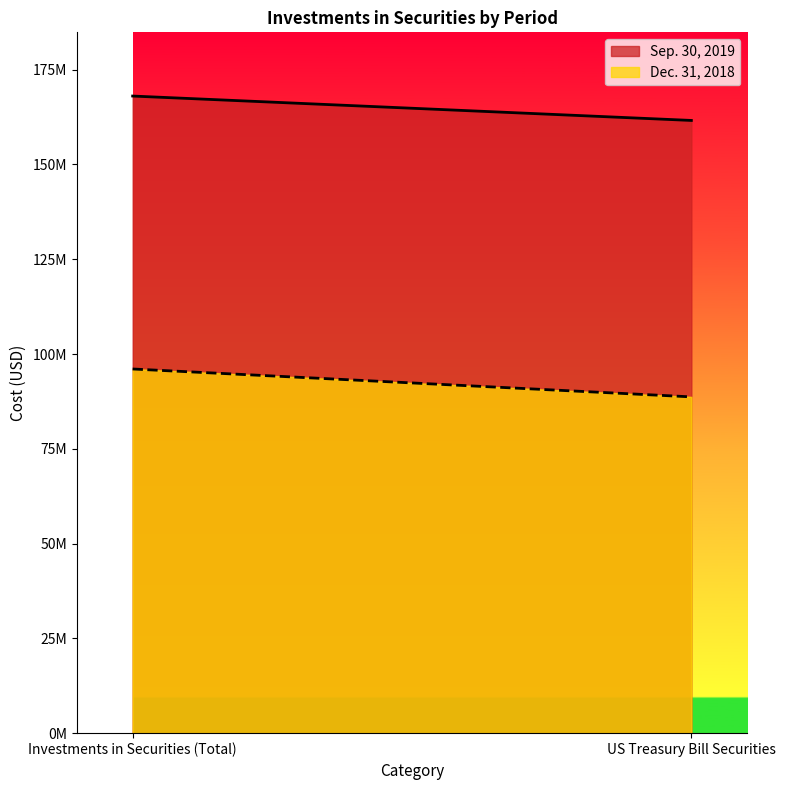

How many distinct data groups are displayed?

2